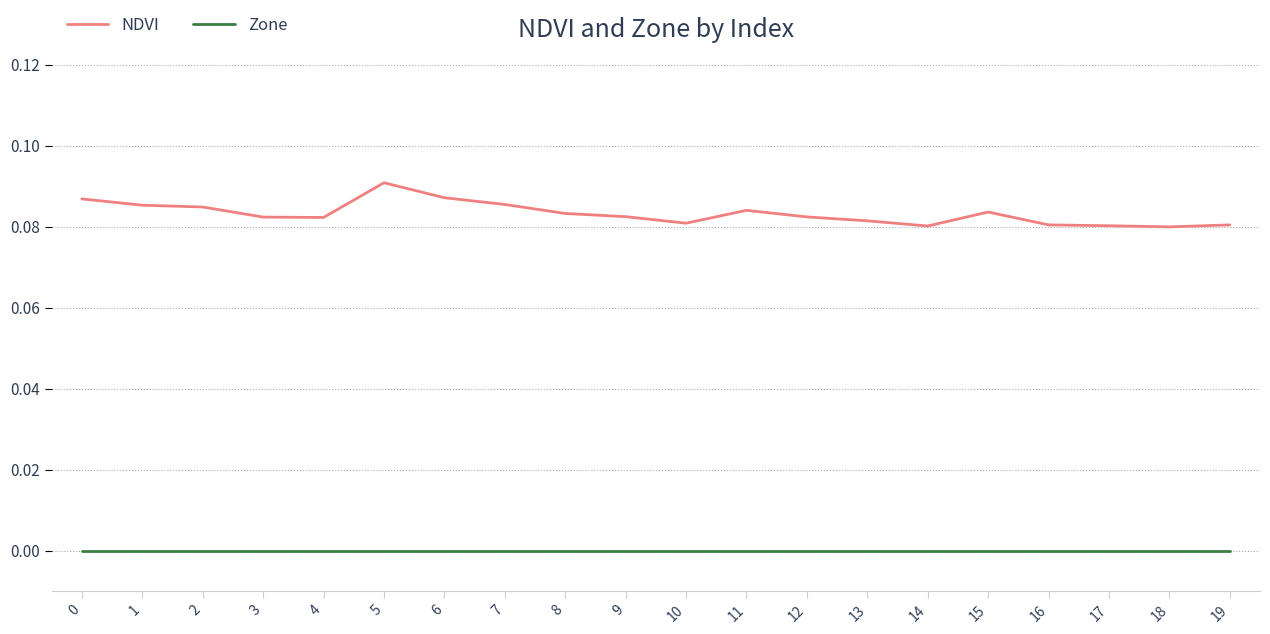

Rank the series by their maximum value, from lowest to highest.

Zone, NDVI